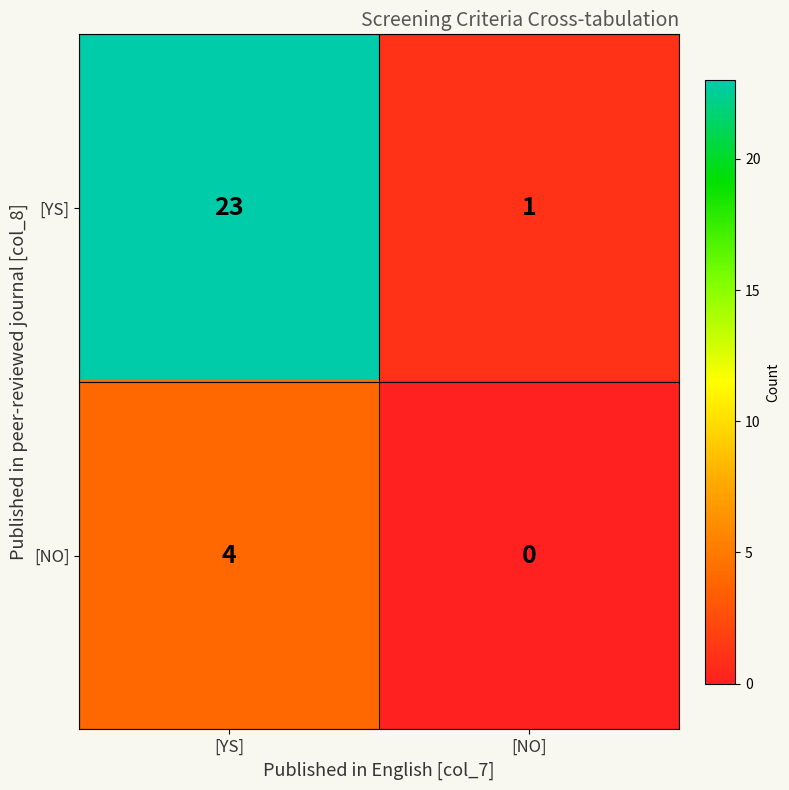

What is the sum of the [YS] values at [NO] and [YS]?

24